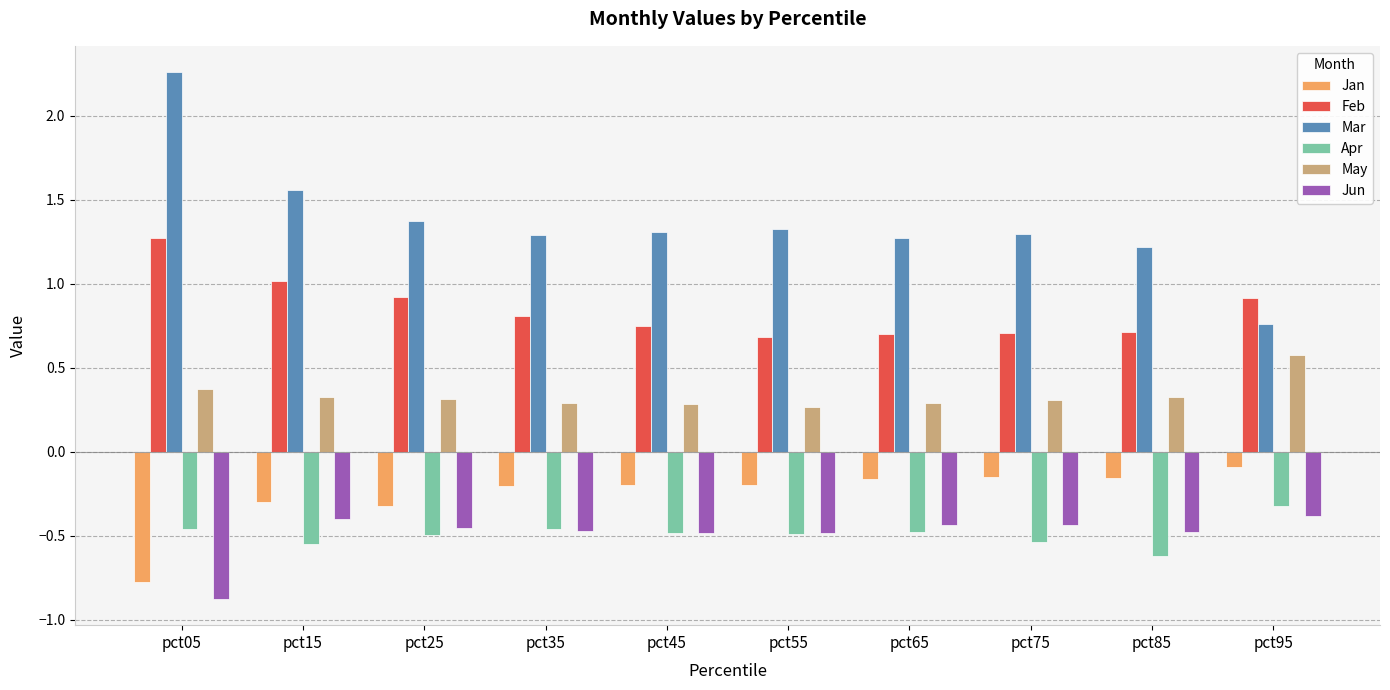

What is the maximum value for May?

0.6